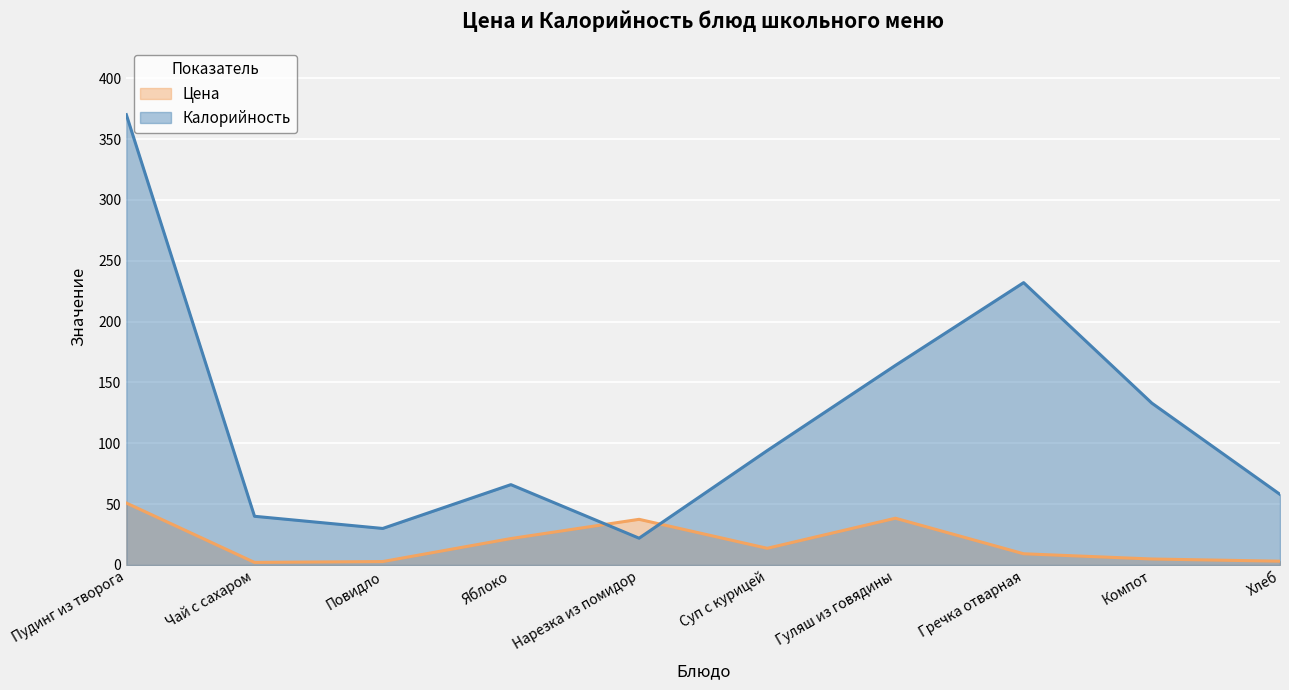

What is the label of the 7th point from the right?

Яблоко